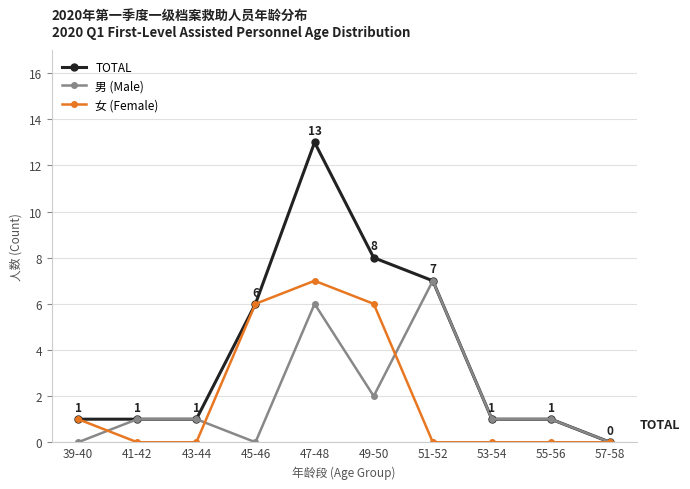

Which label corresponds to the largest value in the chart?

47-48